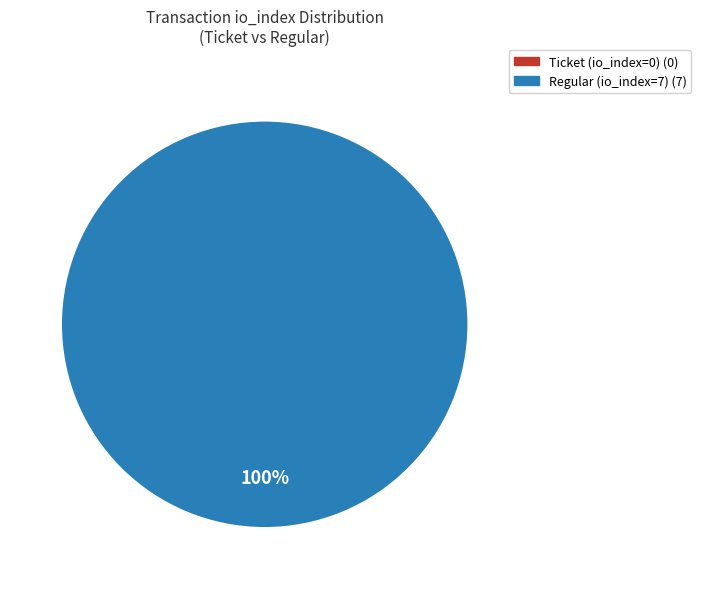

Which category has the smallest portion of the pie?

Ticket (io_index=0)